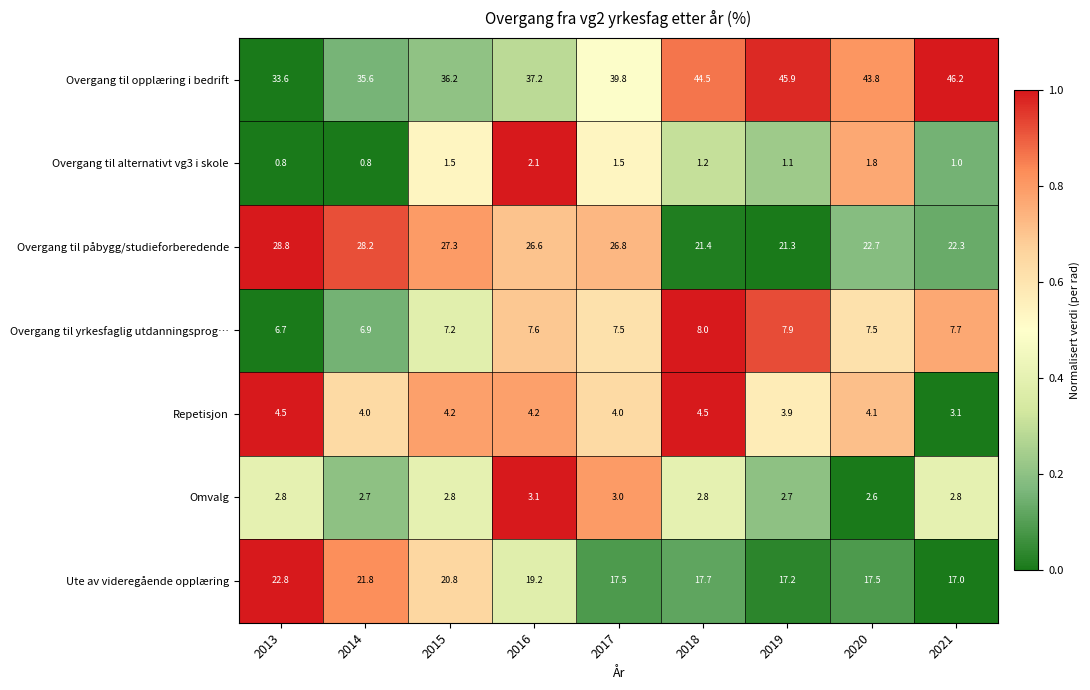

Which series has the largest total across all categories?

Overgang til opplæring i bedrift